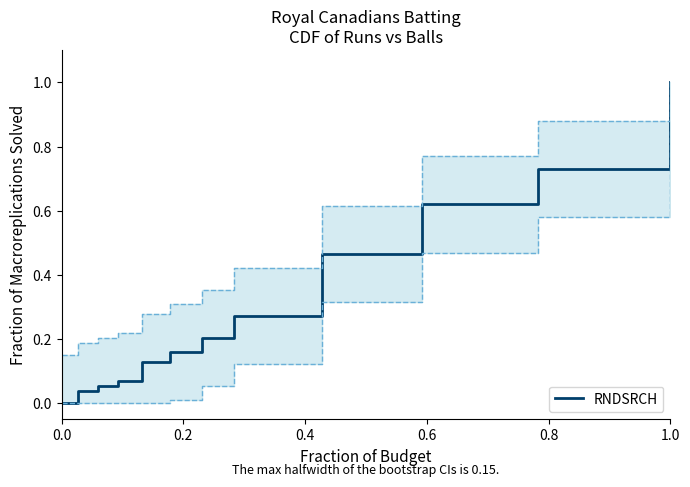

What is the value of the 7th point from the left?

0.2